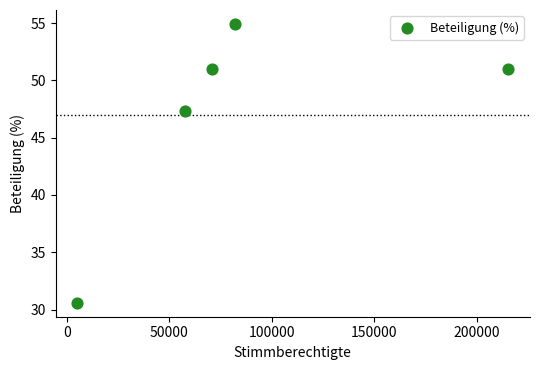

What Y value in the scatter plot is closest to 42?

47.3